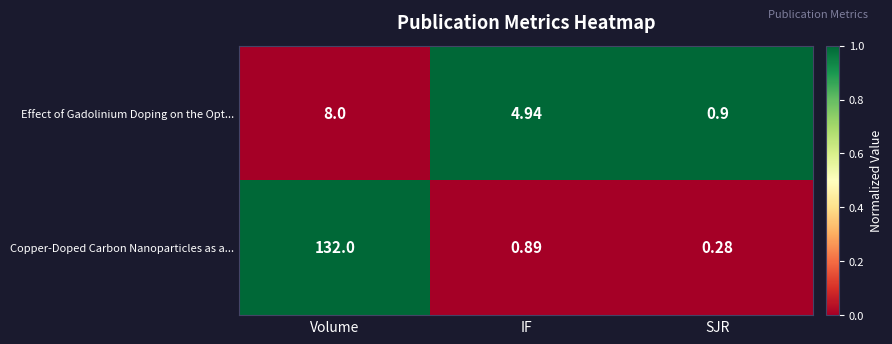

Is the value of Copper-Doped Carbon Nanoparticles as a... at SJR greater than the value of Effect of Gadolinium Doping on the Opt... at SJR?

No